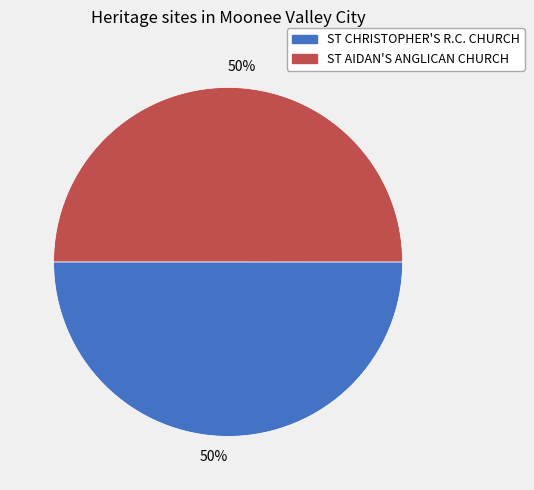

Count the number of slices in the pie.

2